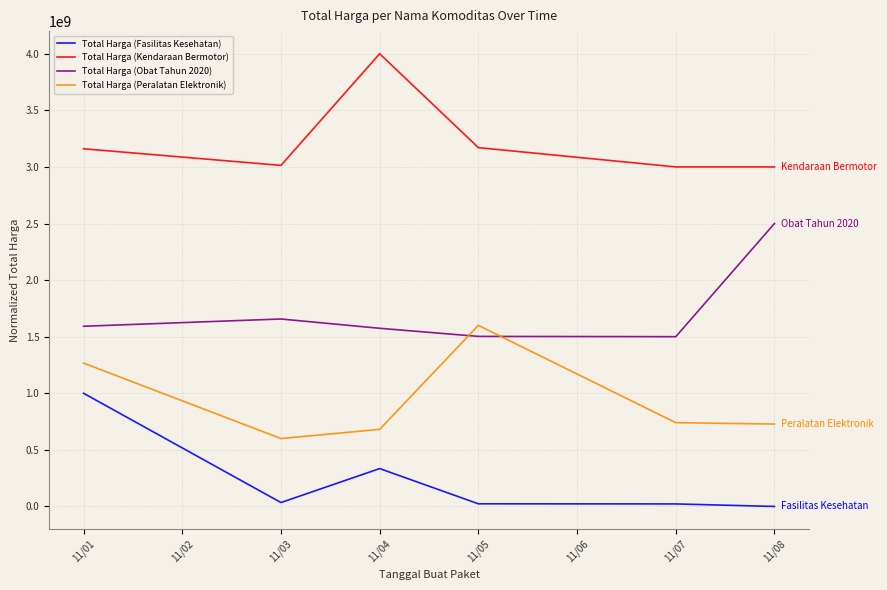

The value of Total Harga (Kendaraan Bermotor) at 11/03 is 1999808957.7. True or false?

False